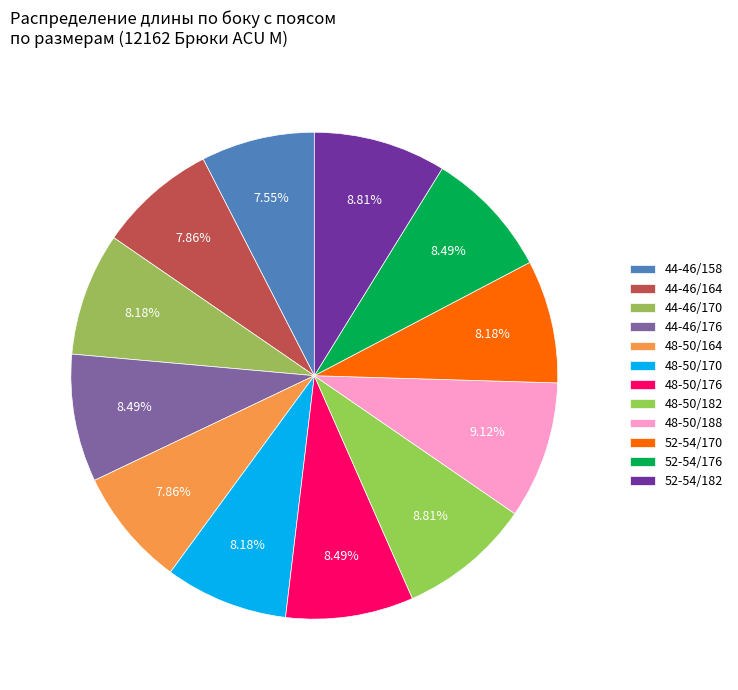

To the nearest percent, what portion does 52-54/182 represent?

9%